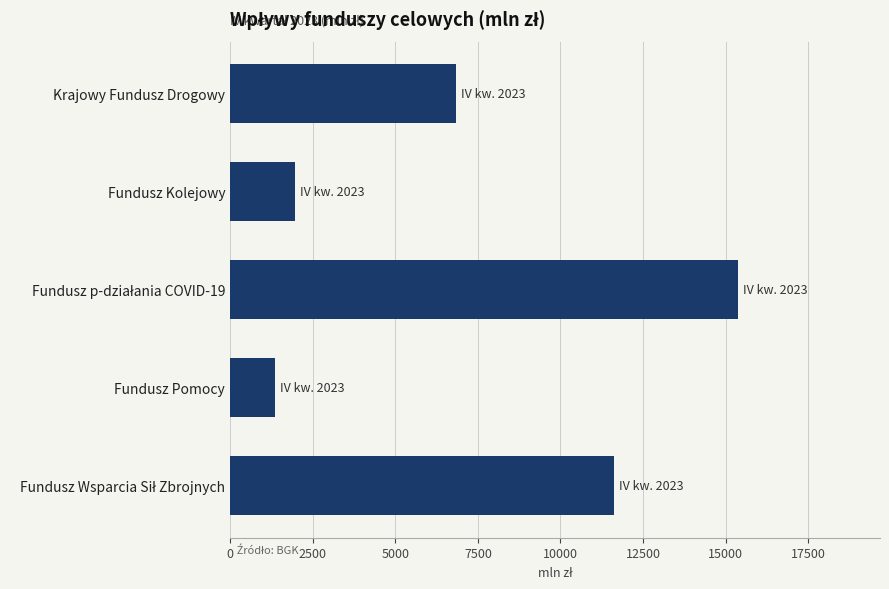

Reading bottom to top, list all the values displayed in this chart.

11627.9	1369.3	15368.9	1954.1	6848.6